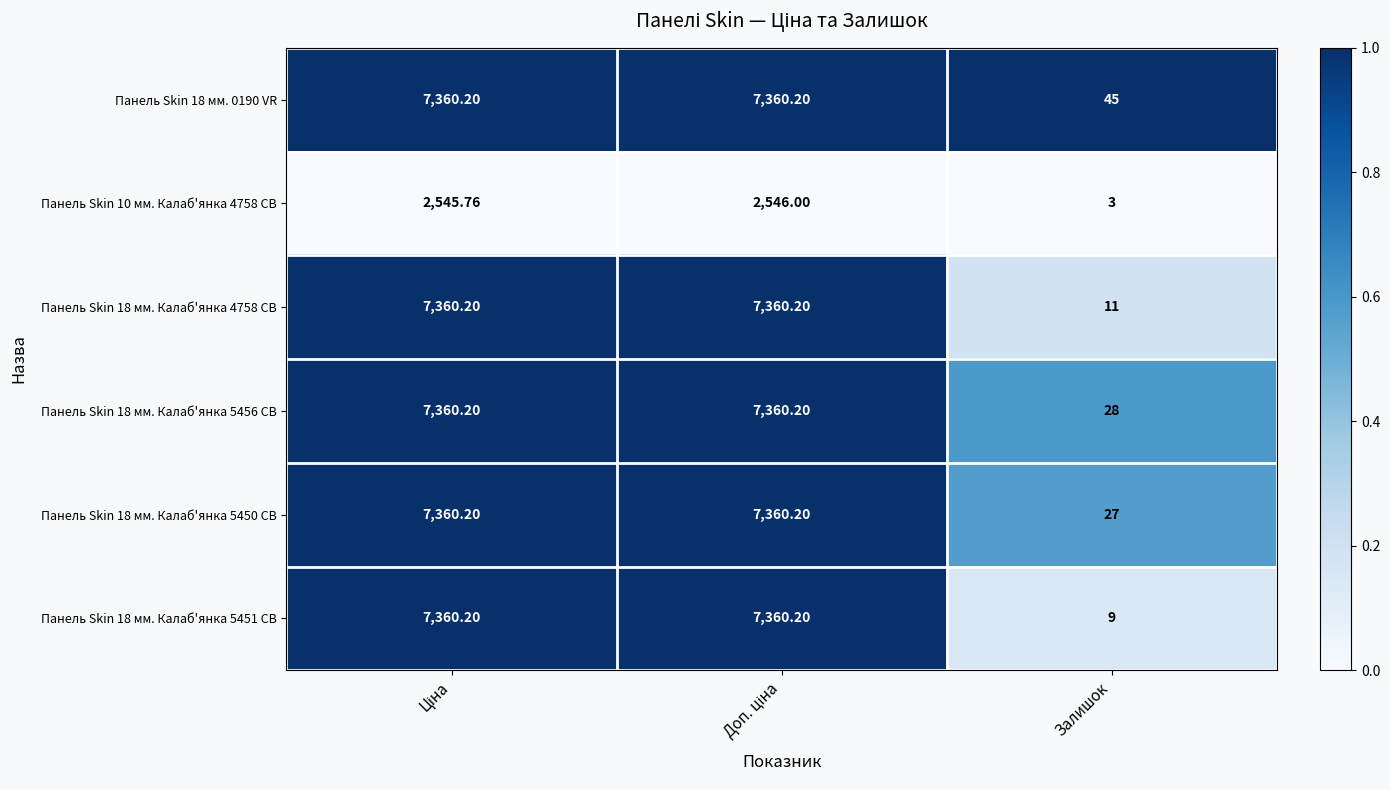

At which label is Панель Skin 18 мм. Калаб'янка 5456 CB closest to 3694?

Залишок